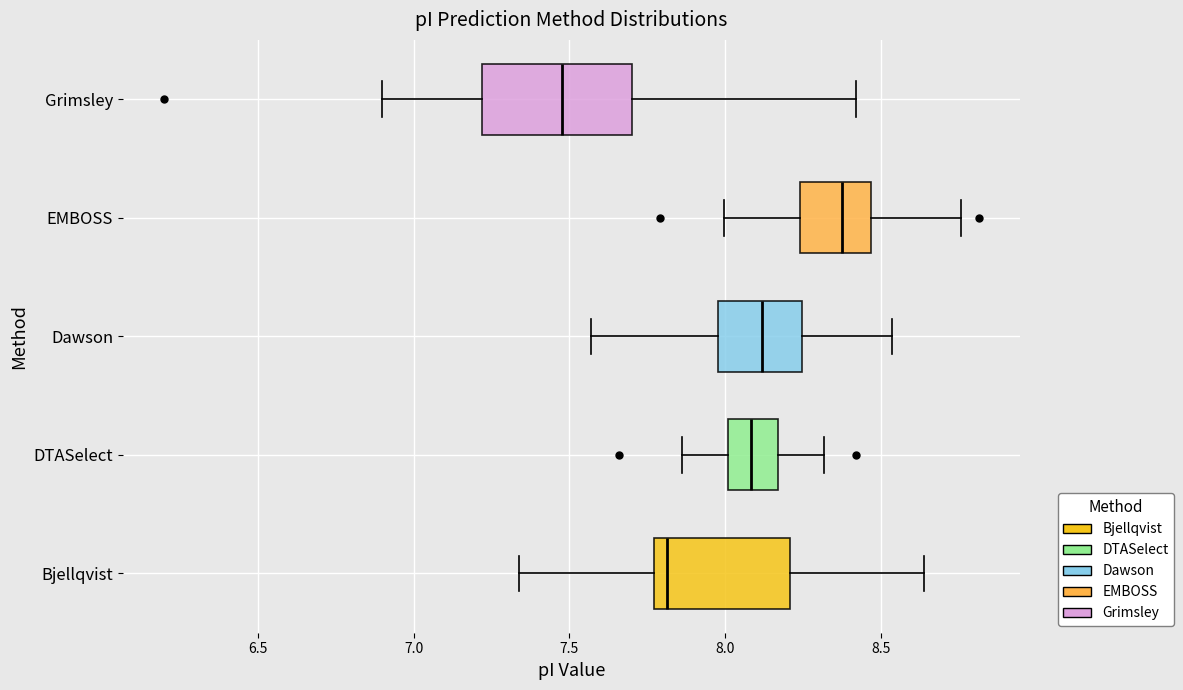

Where does the left whisker of the box for Dawson end on the x-axis? The values are not printed on the chart, so give them approximately, as read against the axis.

7.55